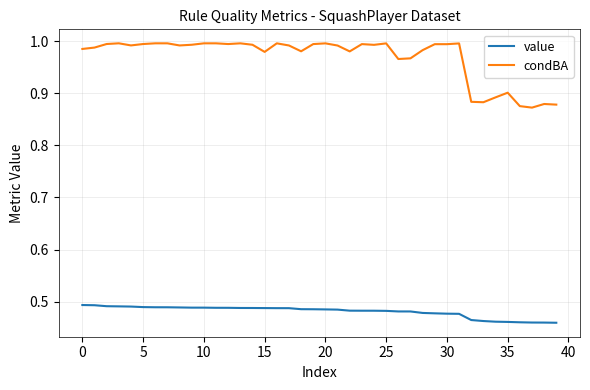

Which series has the largest total across all categories?

condBA